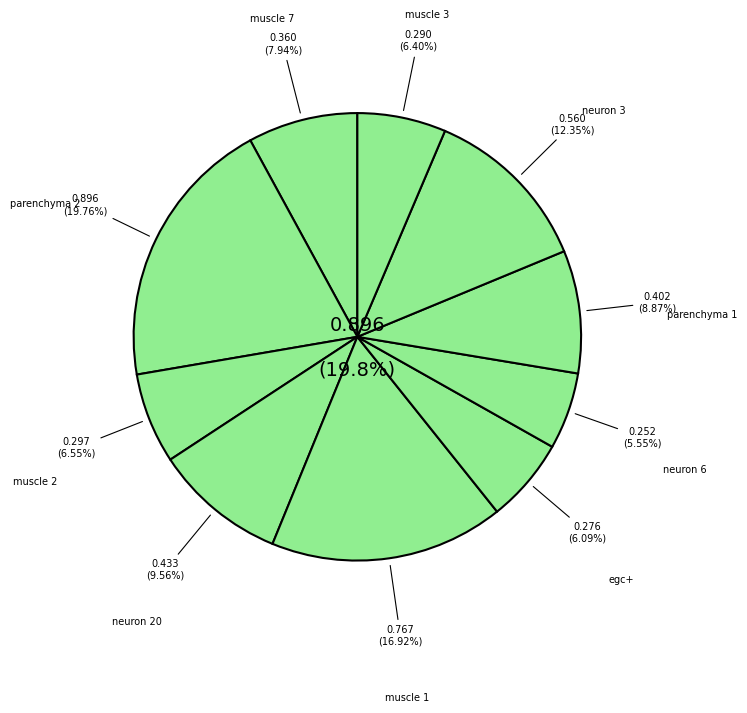

To the nearest percent, what is the combined percentage of muscle 7 and neuron 20?

18%